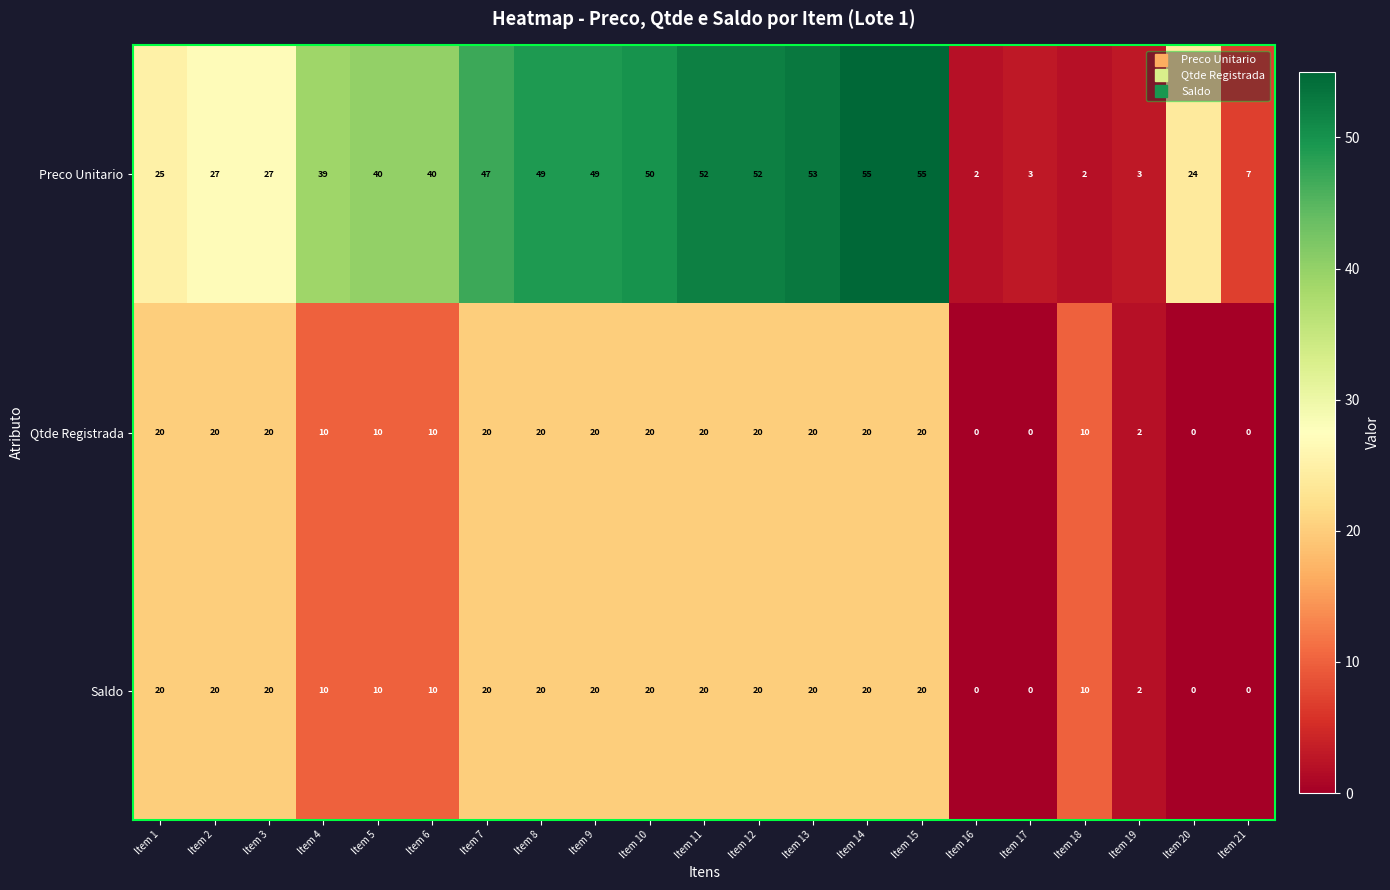

Read the Qtde Registrada value at Item 18, to the nearest 5.

10